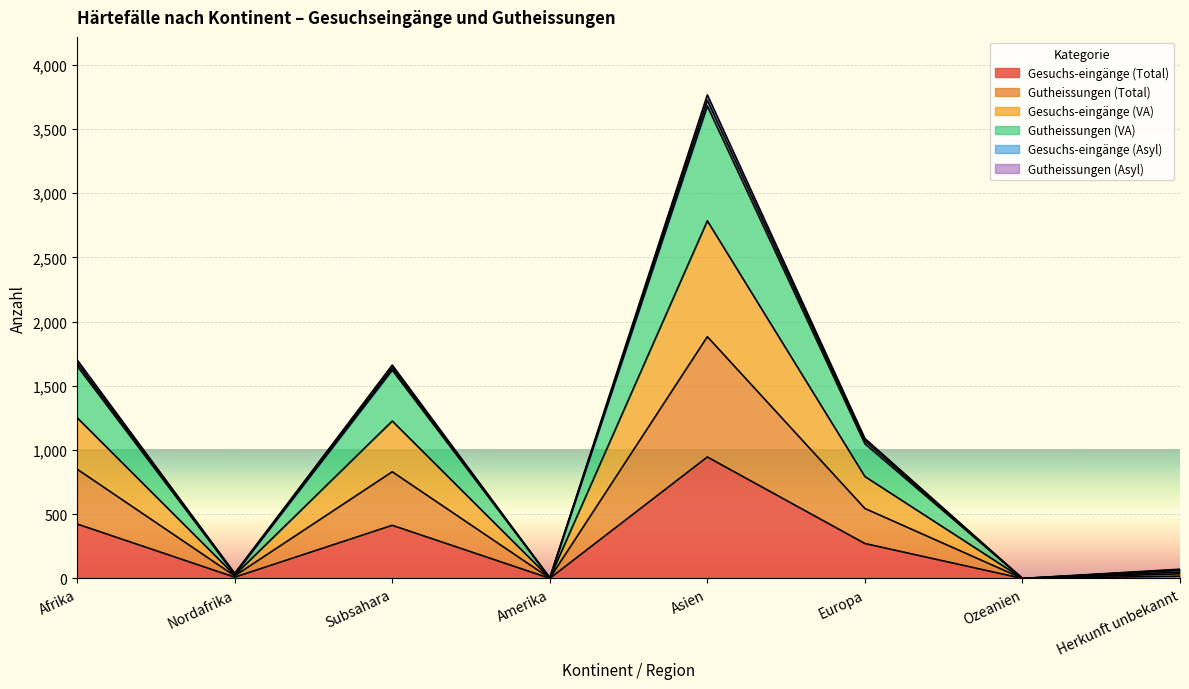

At which category is the sum across all series the highest?

Asien